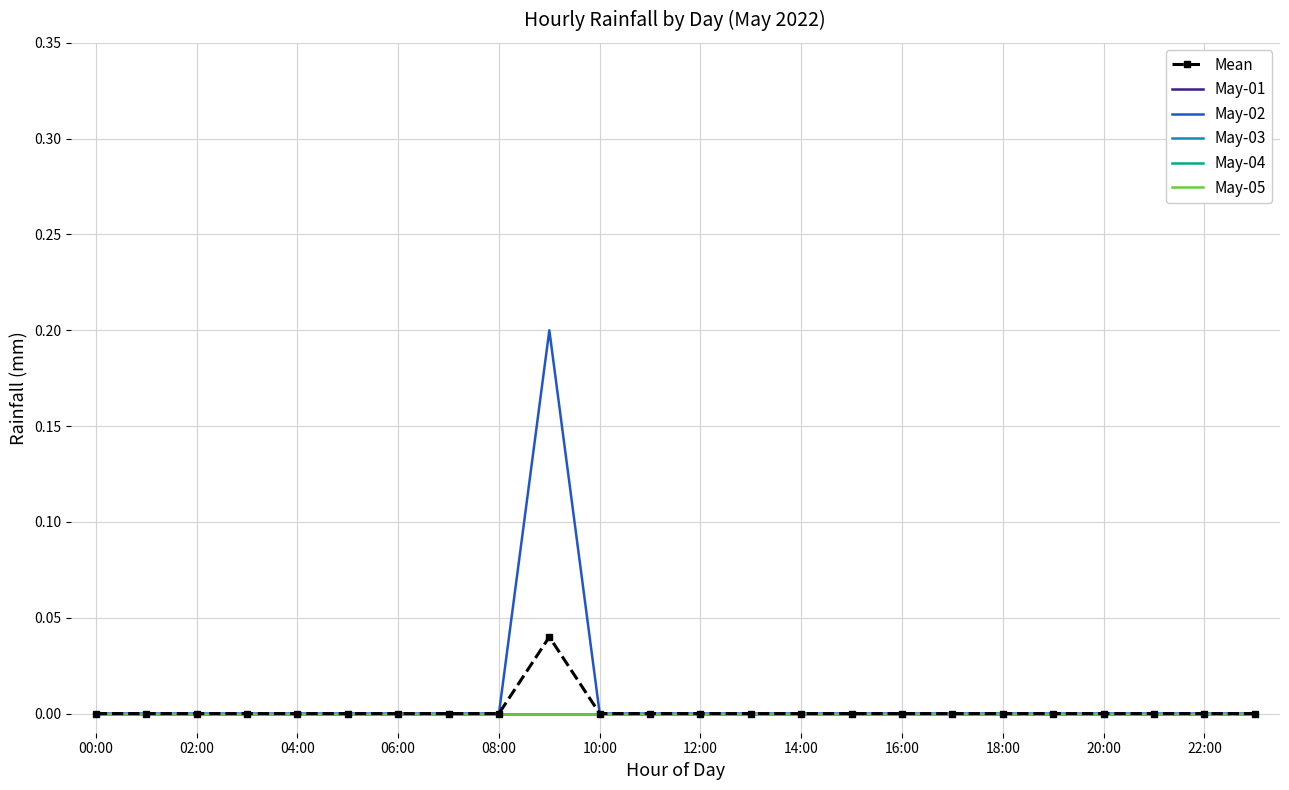

In May-02, how many points are higher than both neighbors (excluding endpoints)?

1